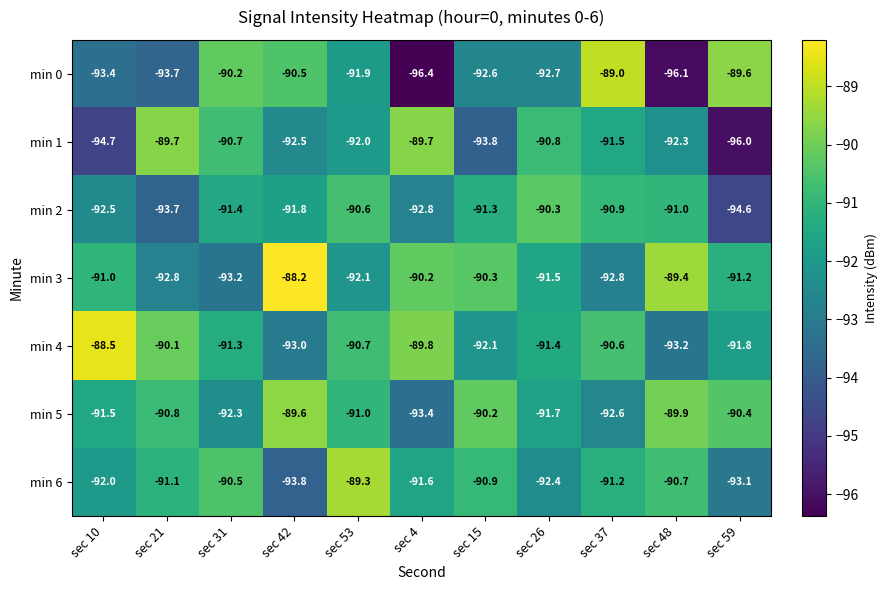

The value of min 2 at sec 37 is -157.6. True or false?

False